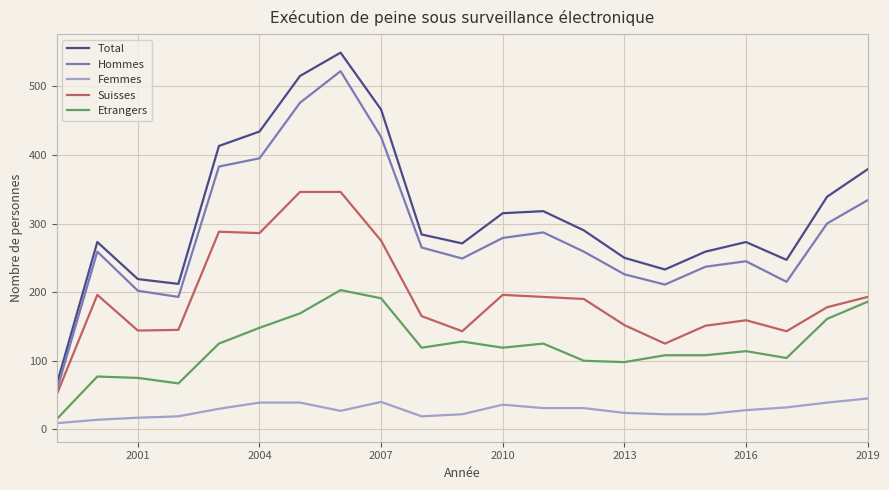

What is the greatest value displayed?

549